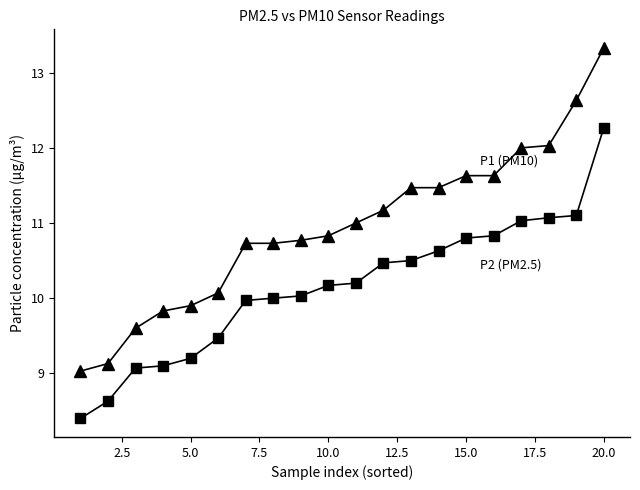

What is the maximum value shown in the chart?

13.3